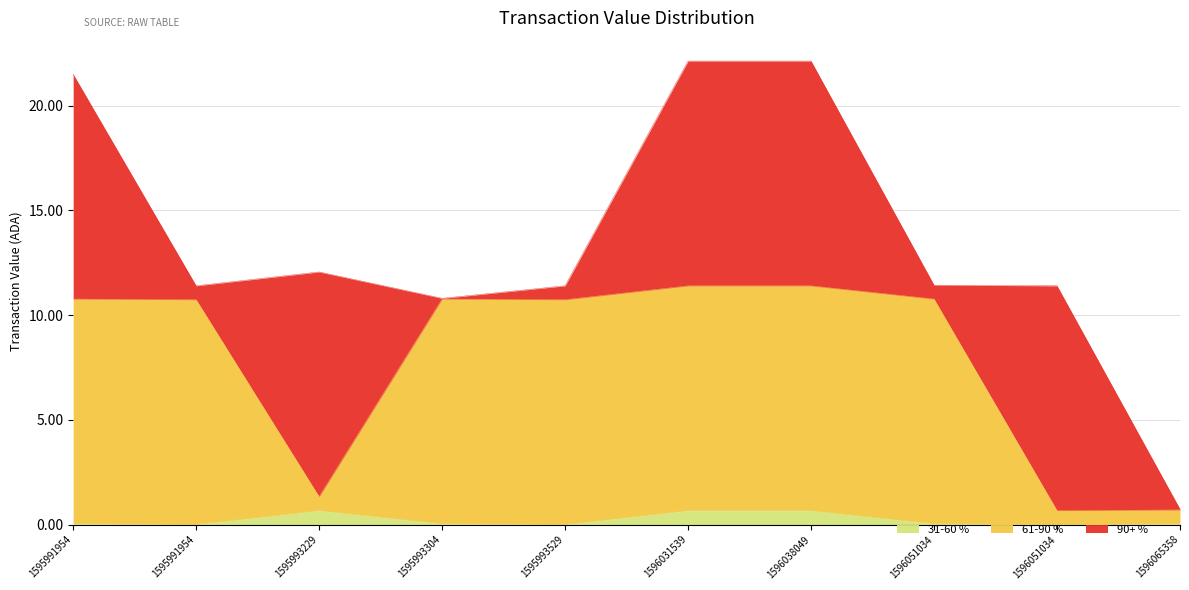

Read the 61-90 % value at 1596051034.

10.8